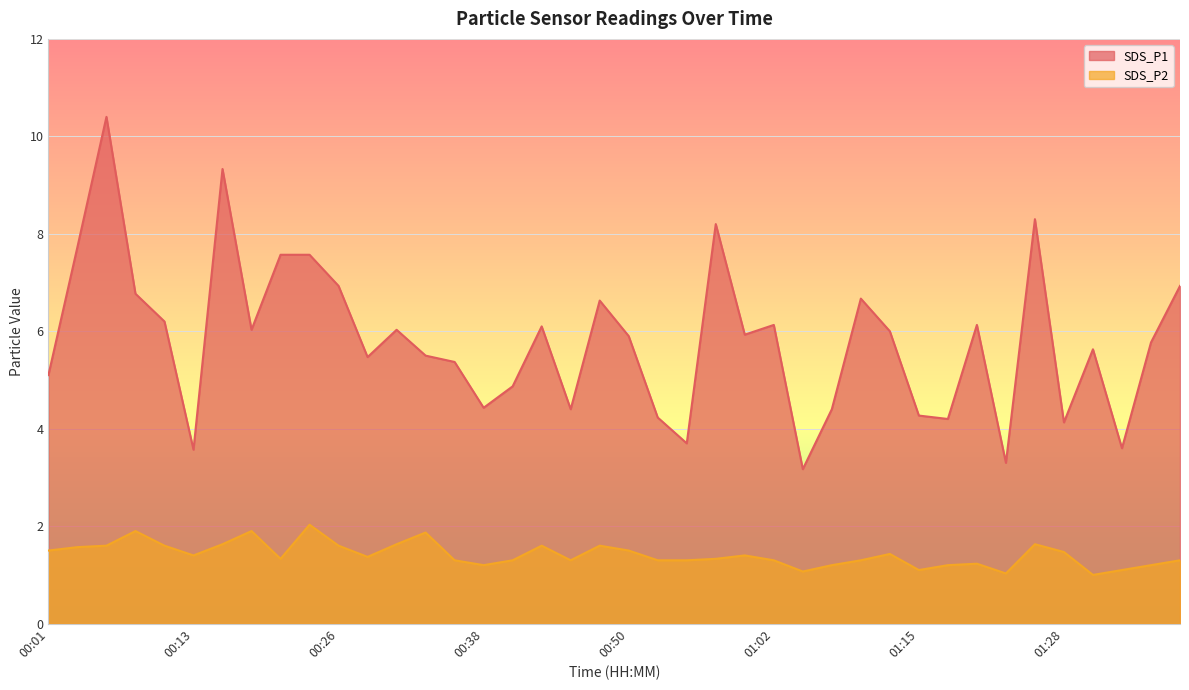

The SDS_P1 series shows 8.3 at 01:25. True or false?

True